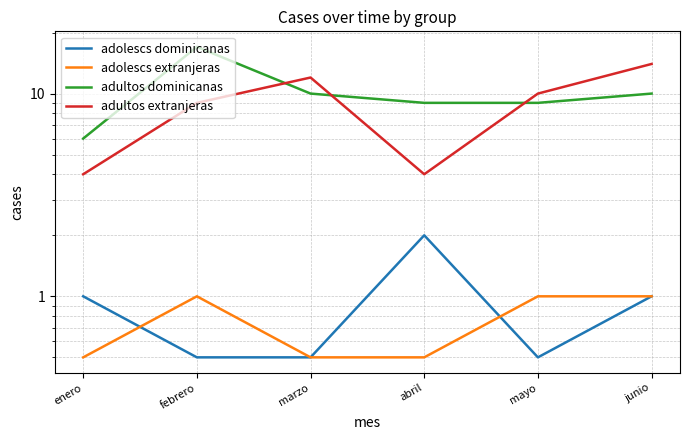

Does the chart display data point markers on the line(s)?

No